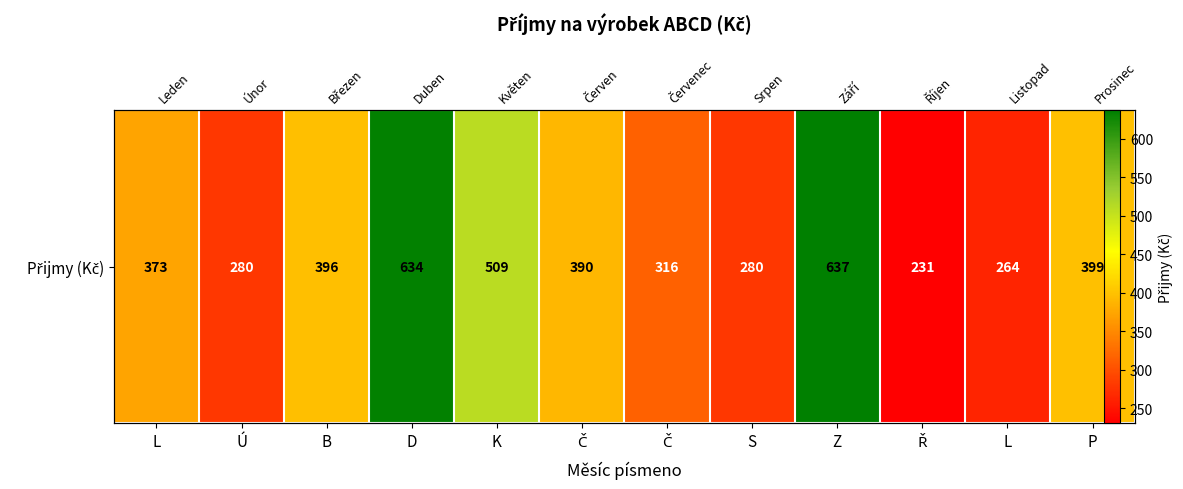

Between L and Ř, which is larger?

L